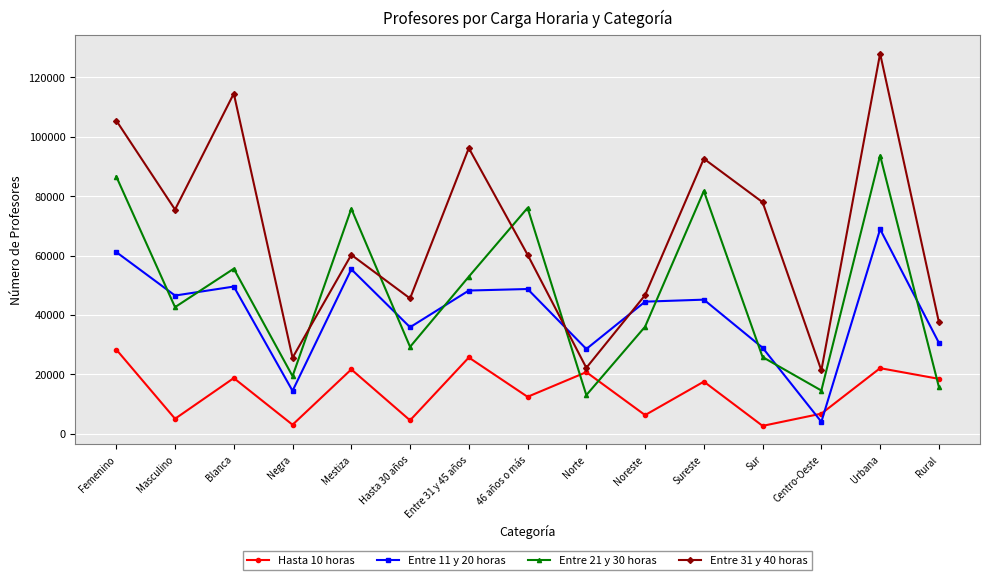

How many values in the Entre 31 y 40 horas series are below 60275?

7